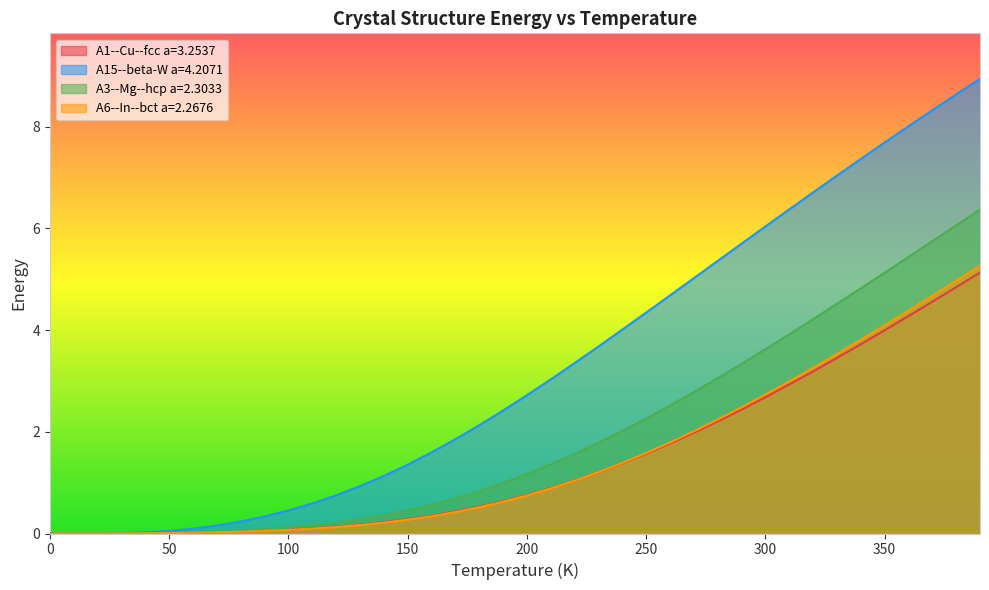

The value of A3--Mg--hcp a=2.3033 at 60.0 is 0.0. True or false?

False